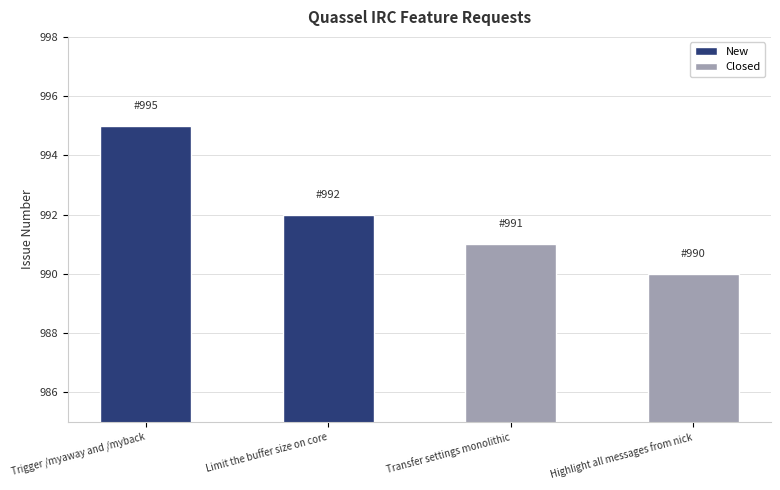

List the labels in order of value, smallest first.

Highlight all messages from nick, Transfer settings monolithic, Limit the buffer size on core, Trigger /myaway and /myback